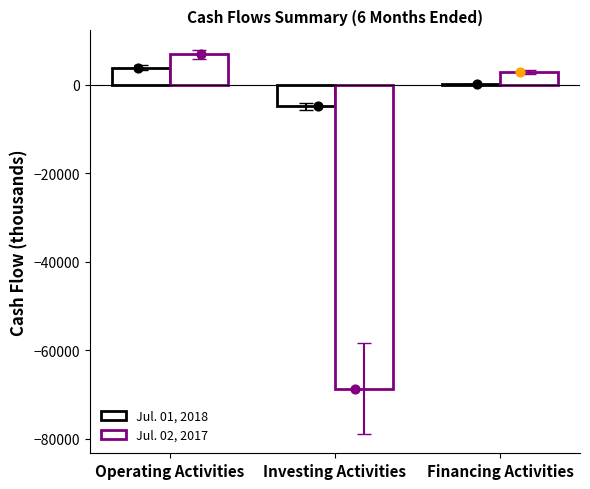

What are all the series names shown in the legend?

Jul. 01, 2018, Jul. 02, 2017